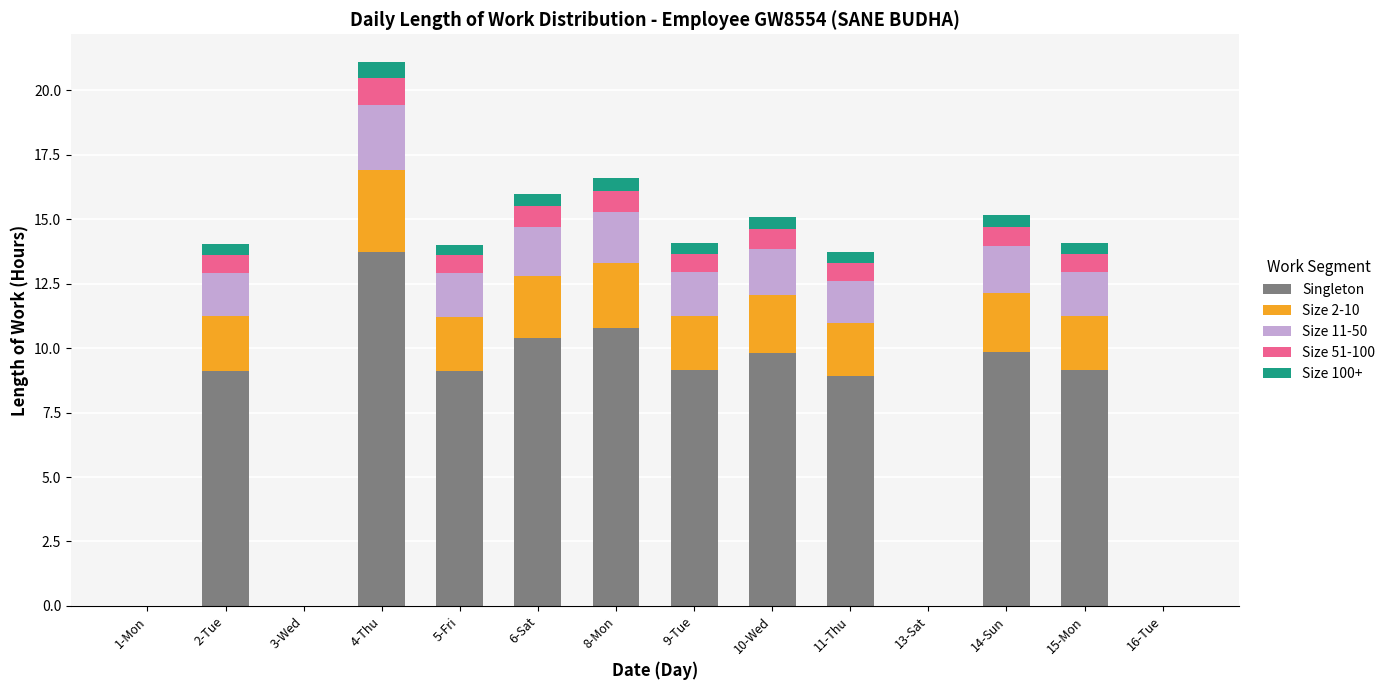

At which category is the sum across all series the highest?

4-Thu